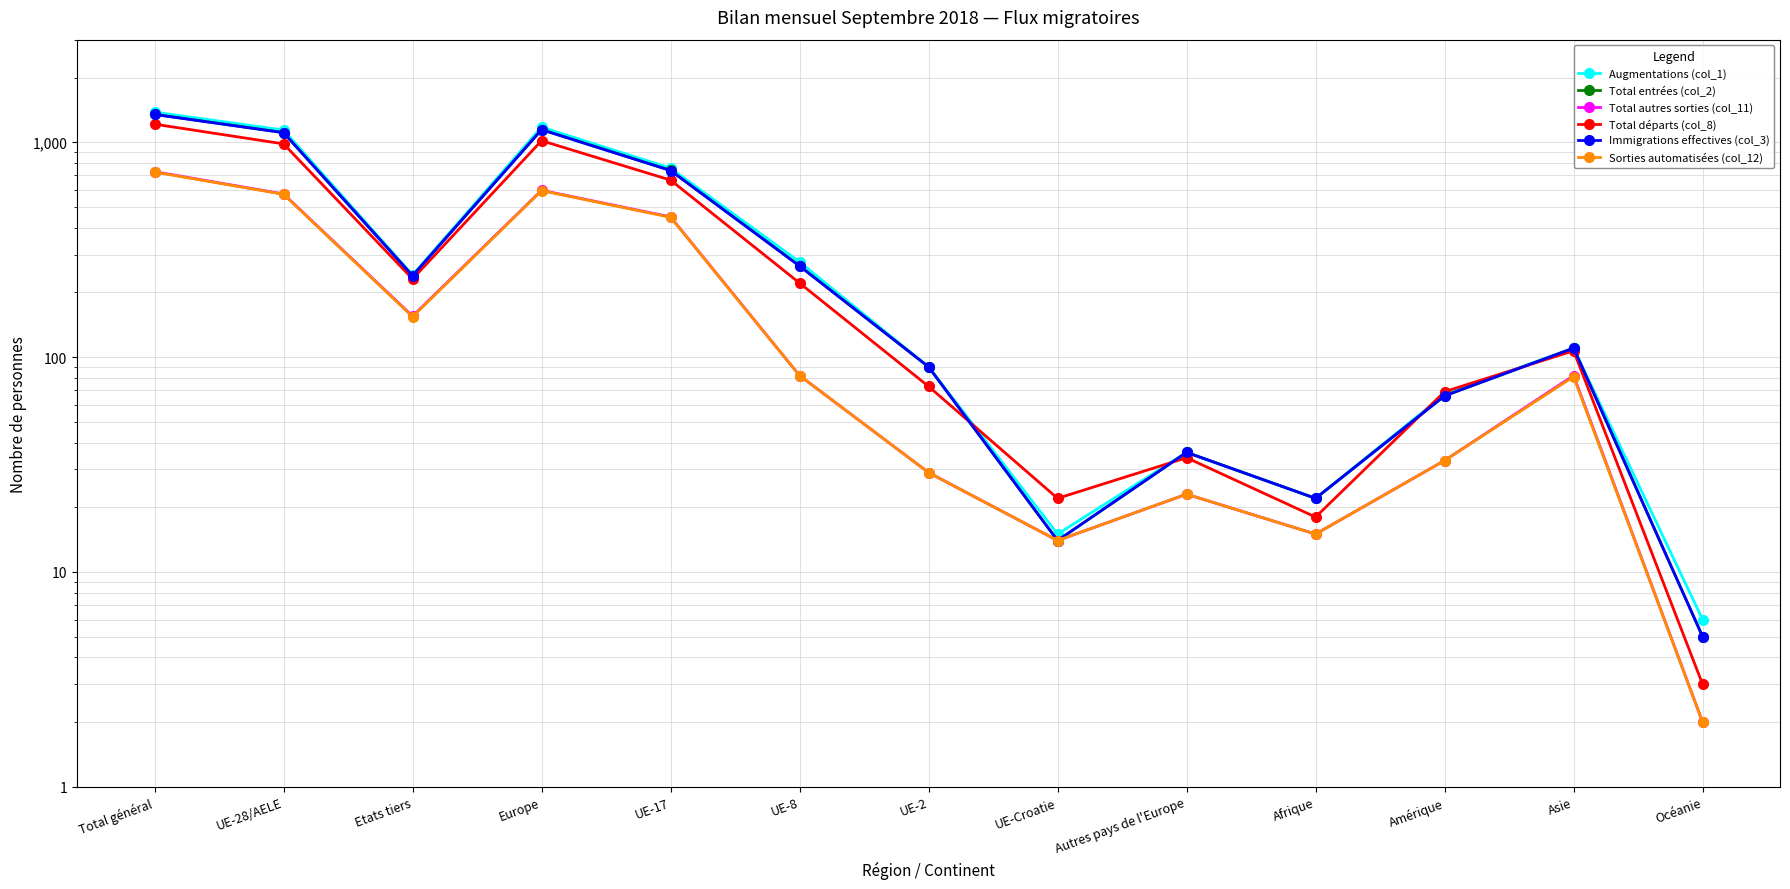

What position from the right is UE-Croatie?

6